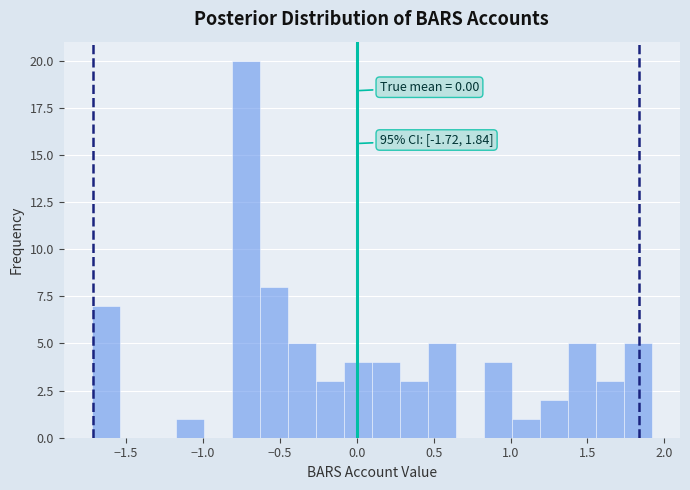

Around what value on the x-axis is the tallest bar? Give the approximate position of its centre, as read against the axis.

-0.70